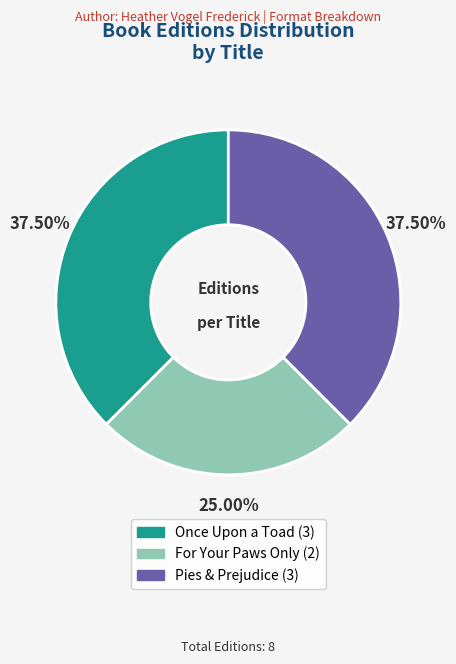

Which category has the smallest portion of the pie?

For Your Paws Only